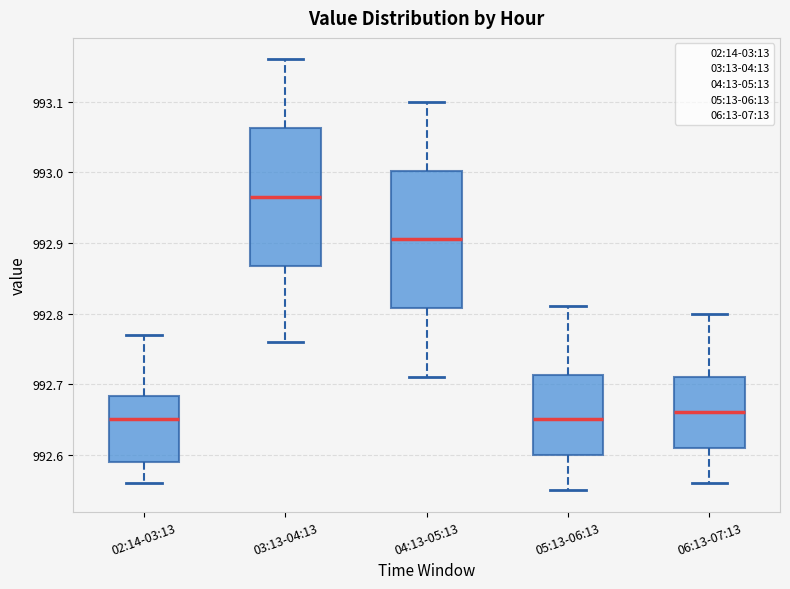

Where does the upper whisker of the box for 03:13-04:13 end on the y-axis? The values are not printed on the chart, so give them approximately, as read against the axis.

993.16